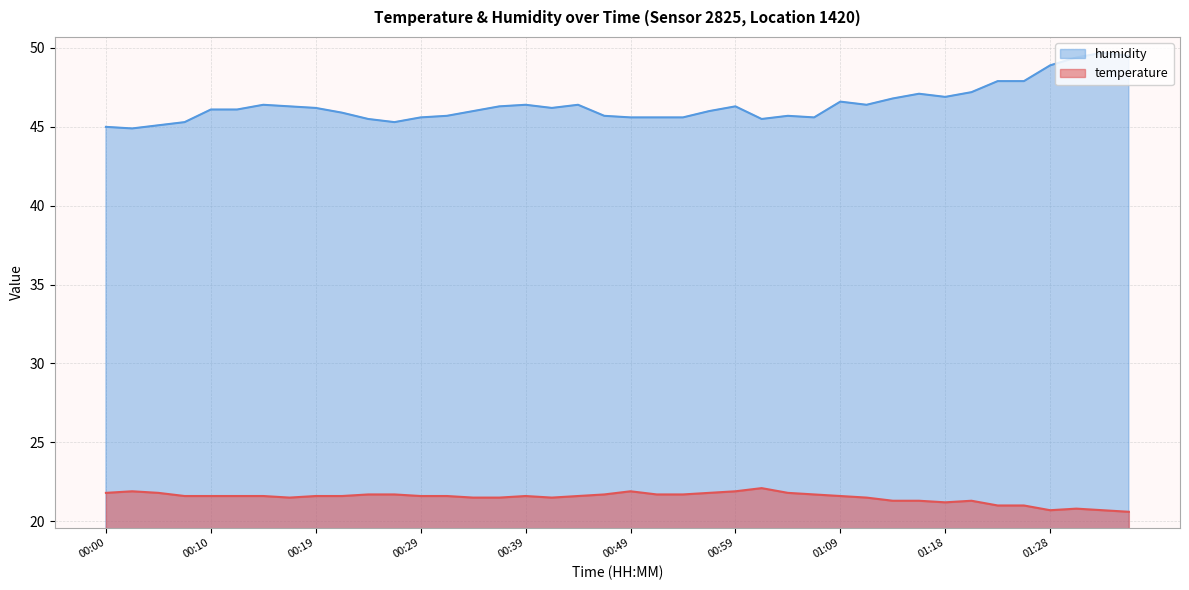

Between 00:02 and 00:39, which series saw the biggest shift?

humidity